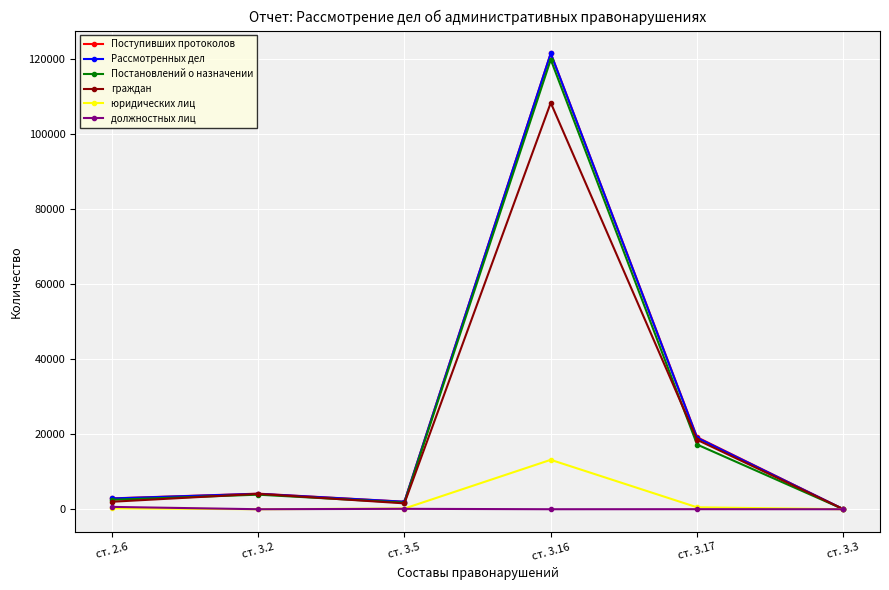

What is the spread (max minus min) of values at ст. 3.3?

8